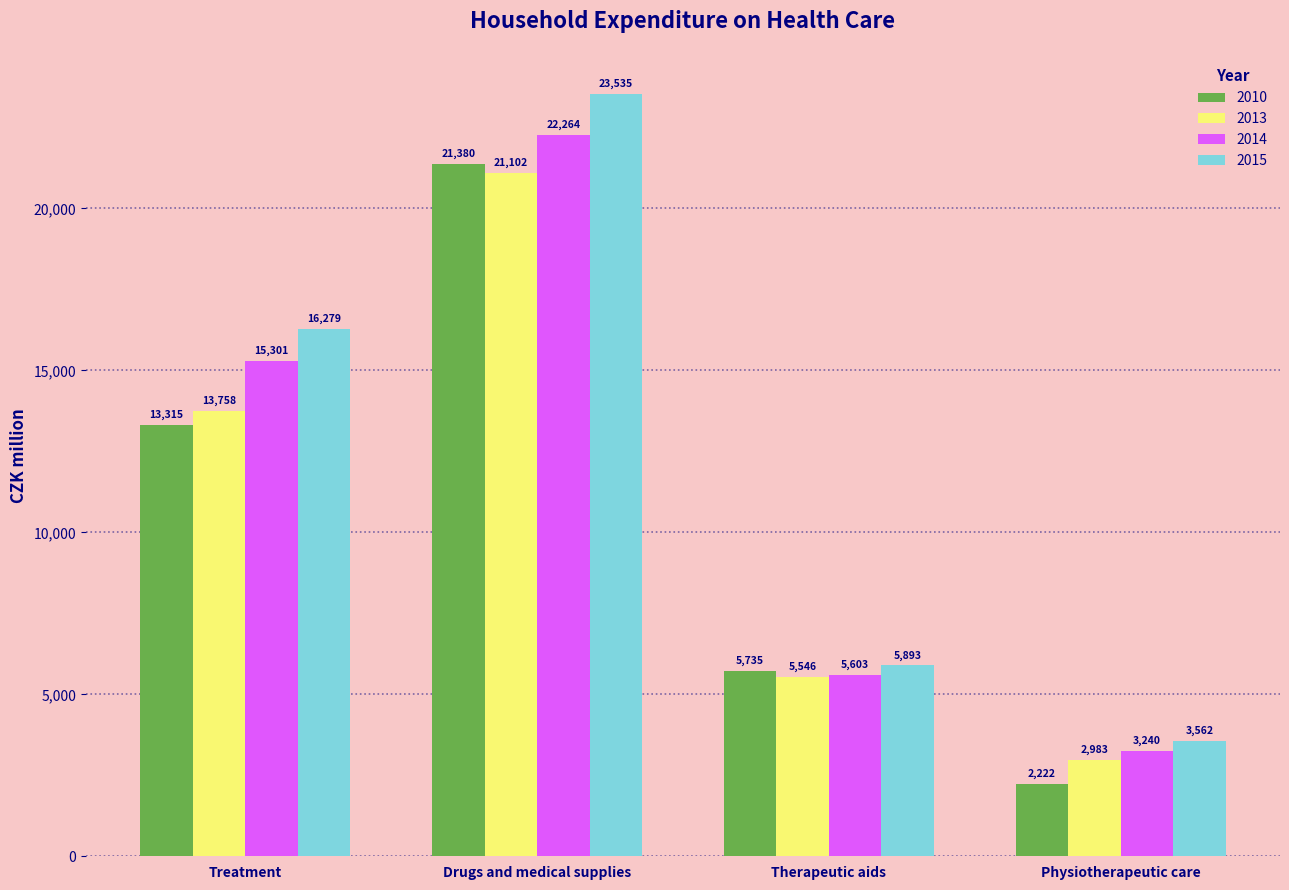

What is the sum of all 2014 values?

46408